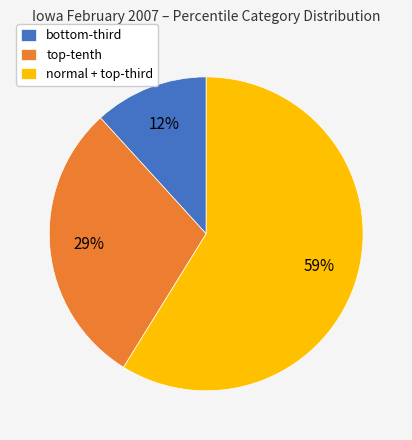

Which slice is the smallest?

bottom-third